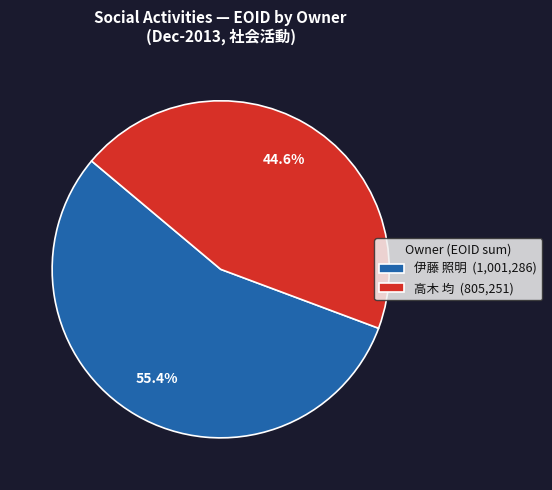

Between 伊藤 照明 (1,001,286) and 高木 均 (805,251), which is larger?

伊藤 照明 (1,001,286)